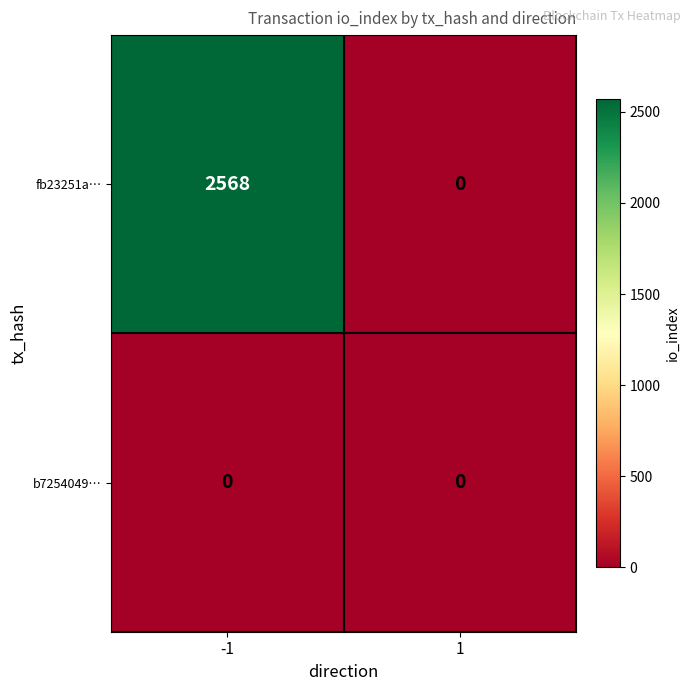

Between -1 and 1, which series saw the biggest shift?

fb23251a…